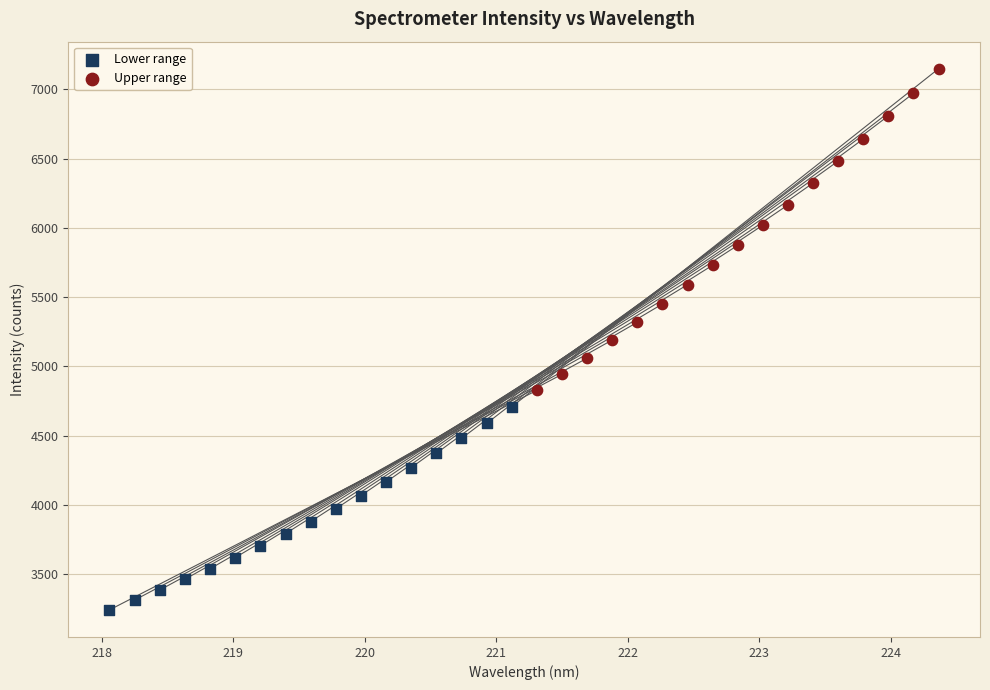

Which series has the largest Y range (max minus min)?

Upper range